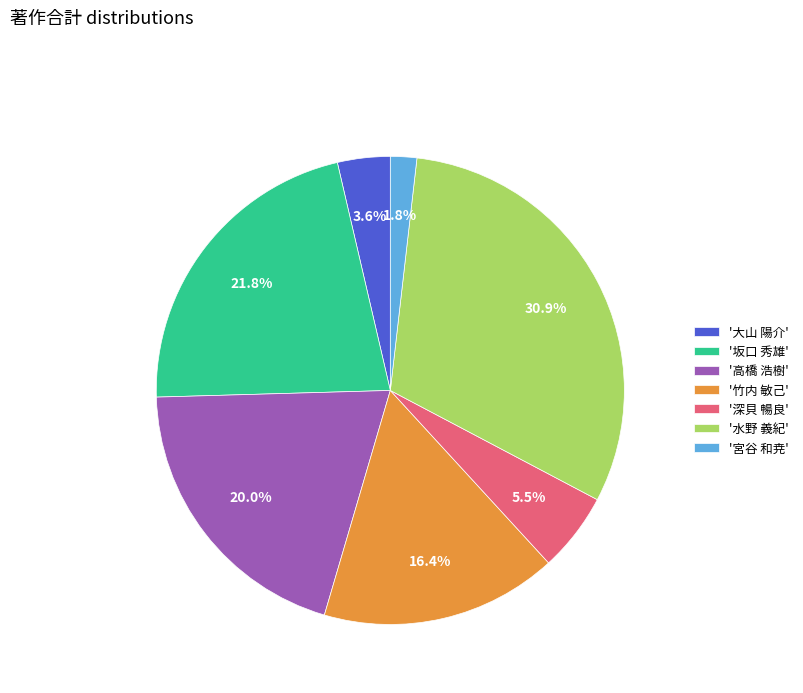

What is the smallest slice in the pie chart?

'宮谷 和尭'